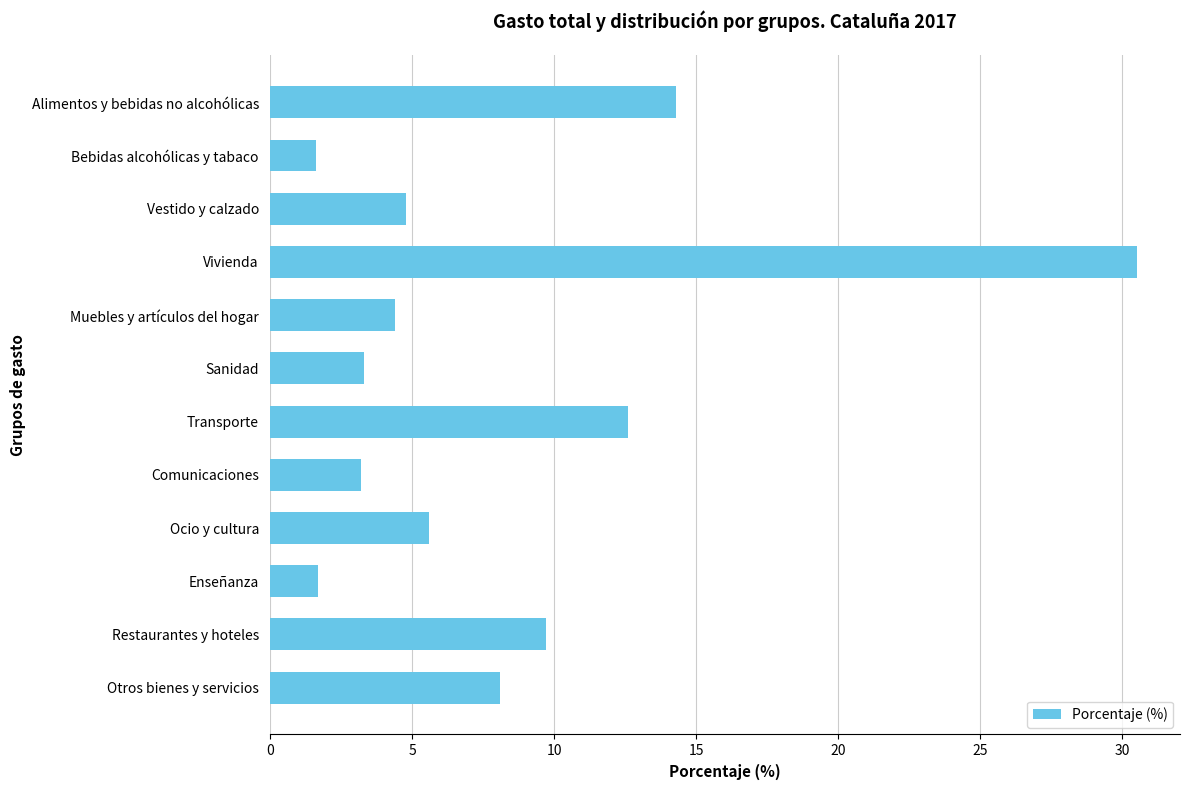

At which label is the value closest to 16?

Alimentos y bebidas no alcohólicas